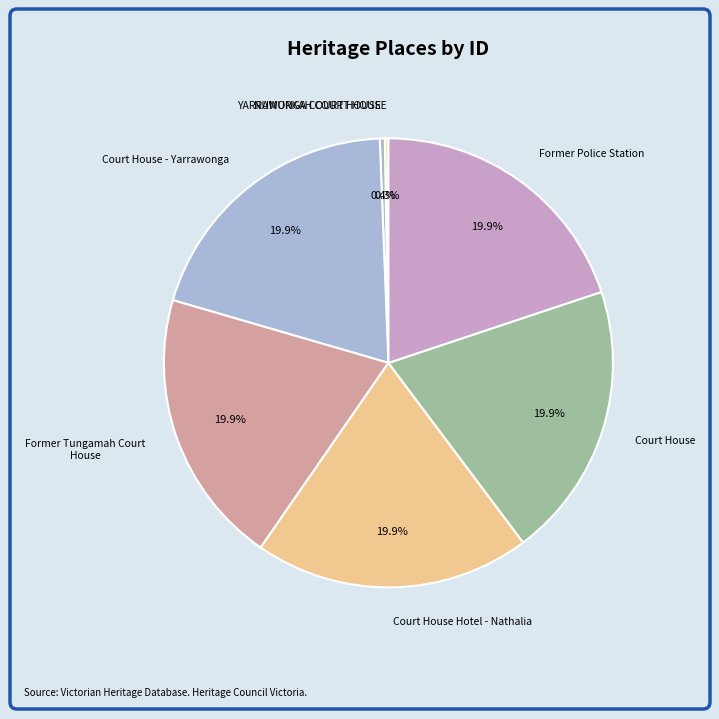

To the nearest percent, what is the combined percentage of YARRAWONGA COURT HOUSE and Court House Hotel - Nathalia?

20%